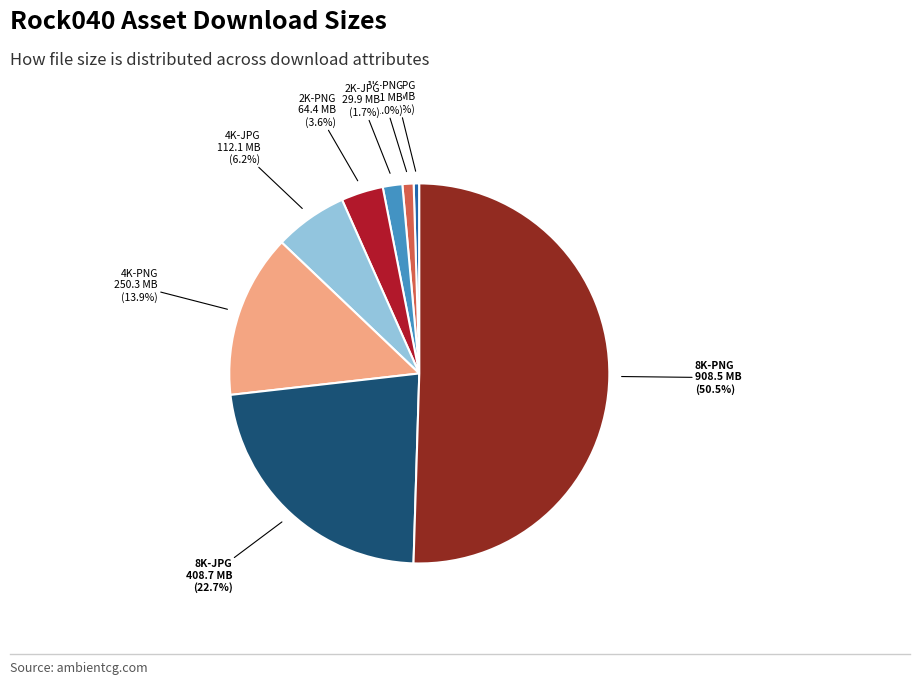

Which slice is the largest?

8K-PNG